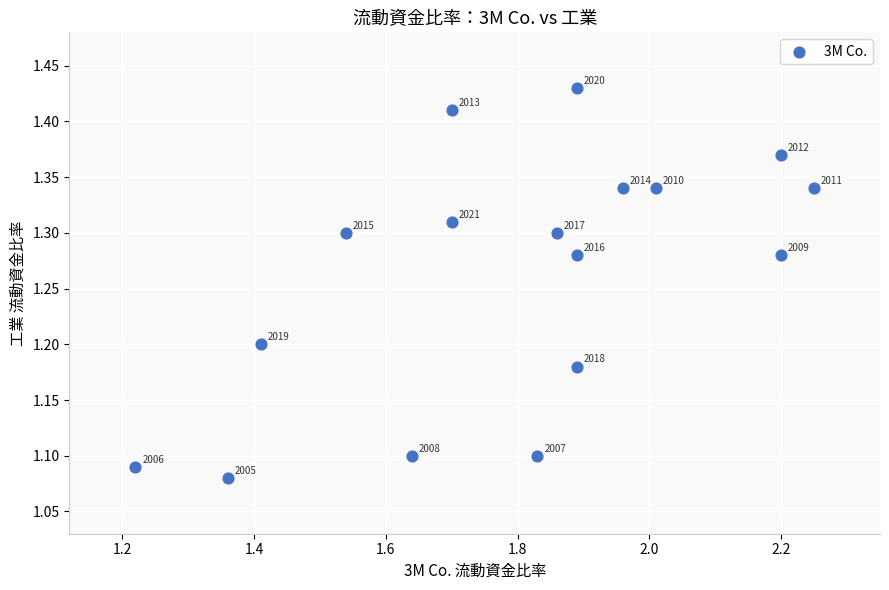

What is the range of X values (max minus min)?

1.0